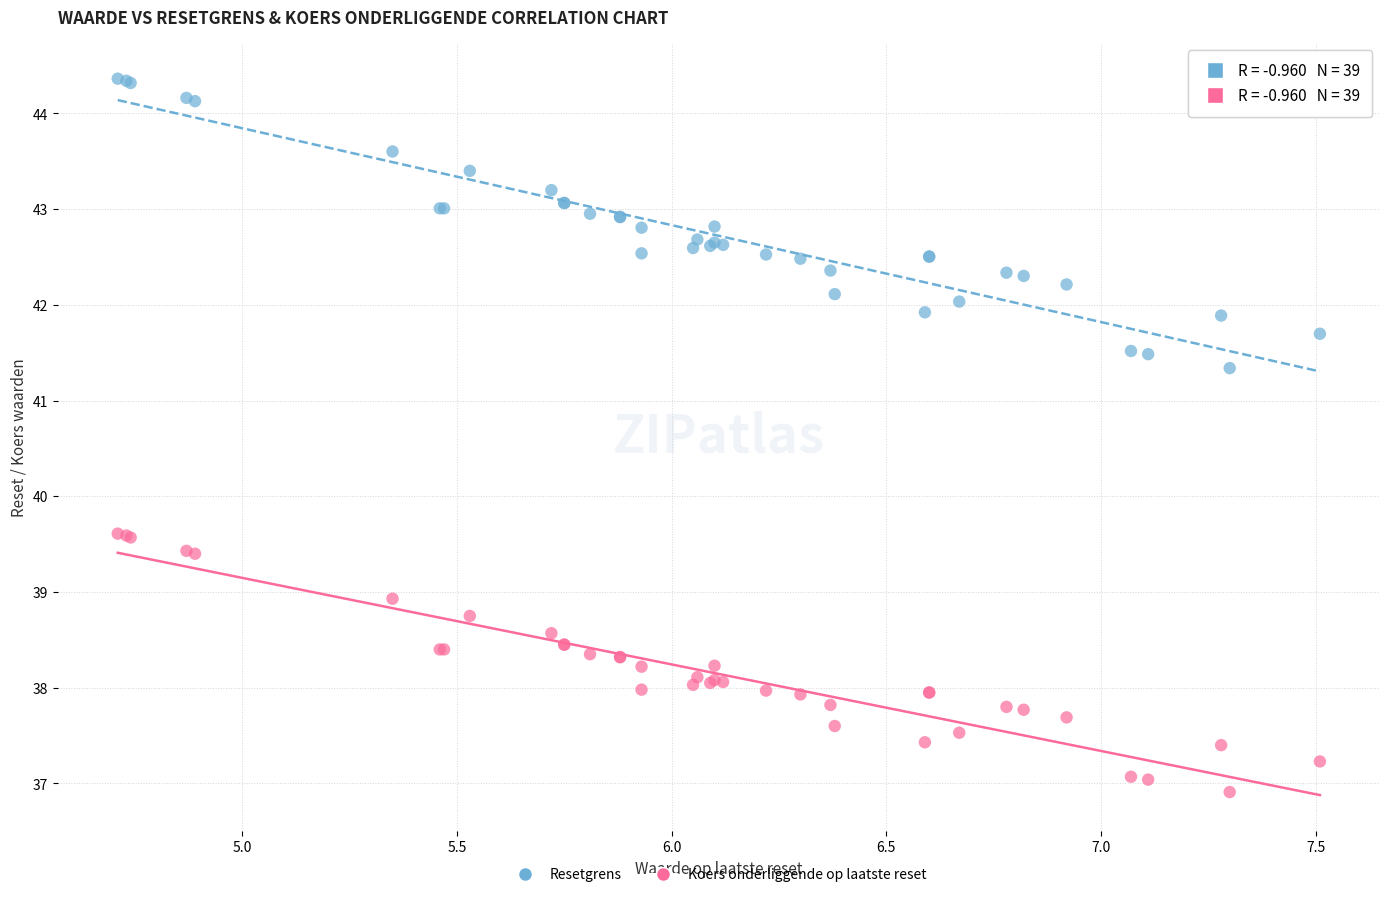

What are all the series names shown in the legend?

Resetgrens, Koers onderliggende op laatste reset